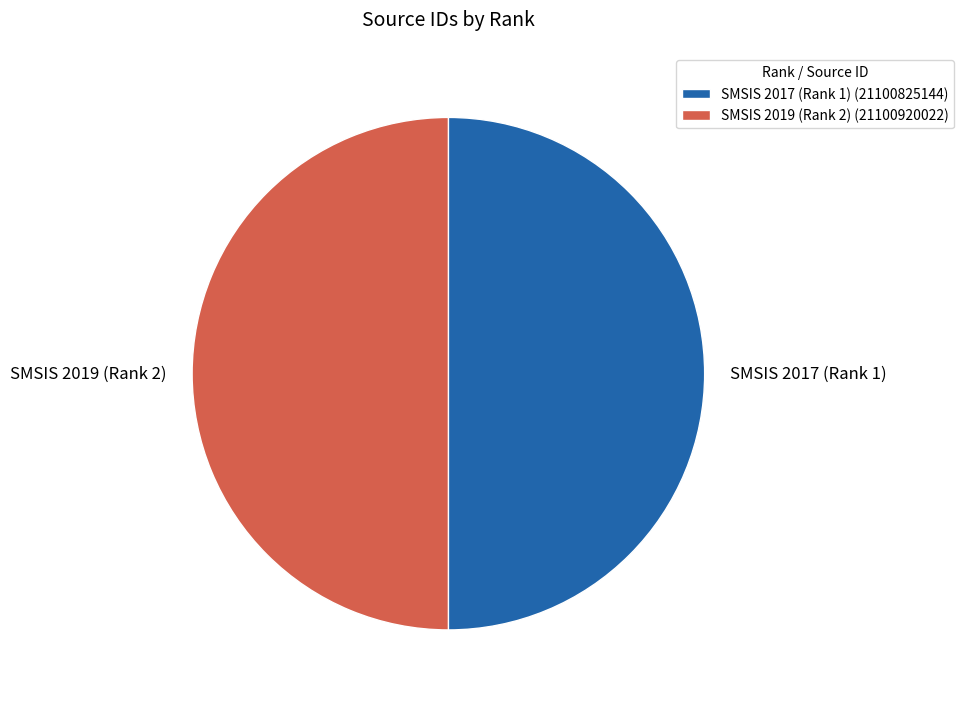

True or false: SMSIS 2019 (Rank 2) accounts for 50% of the total.

True